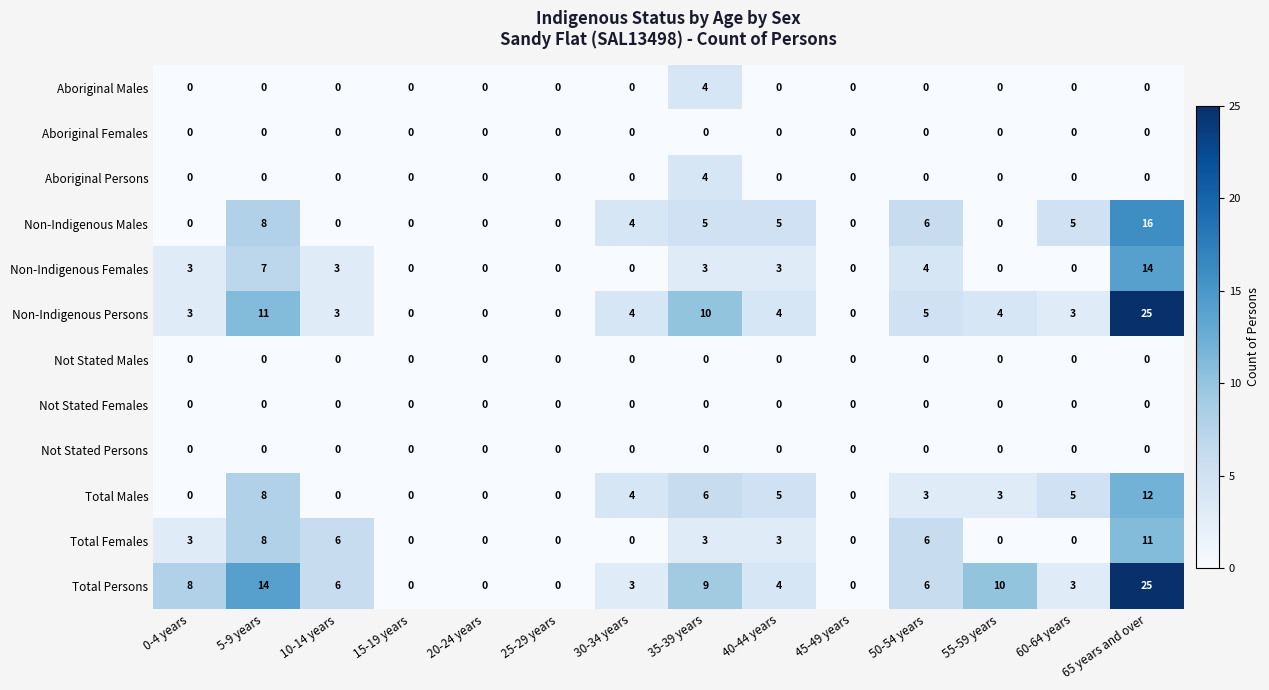

What is the sum of the Total Persons values at 30-34 years and 40-44 years?

7